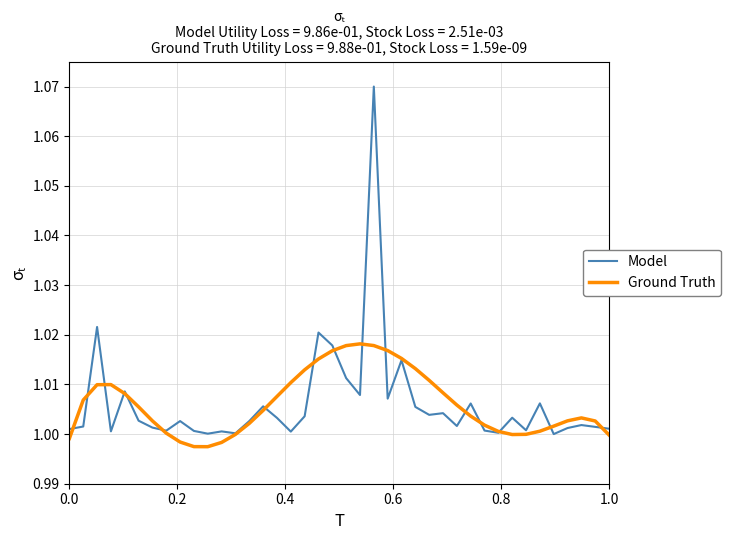

Which series has the widest spread of values?

Model